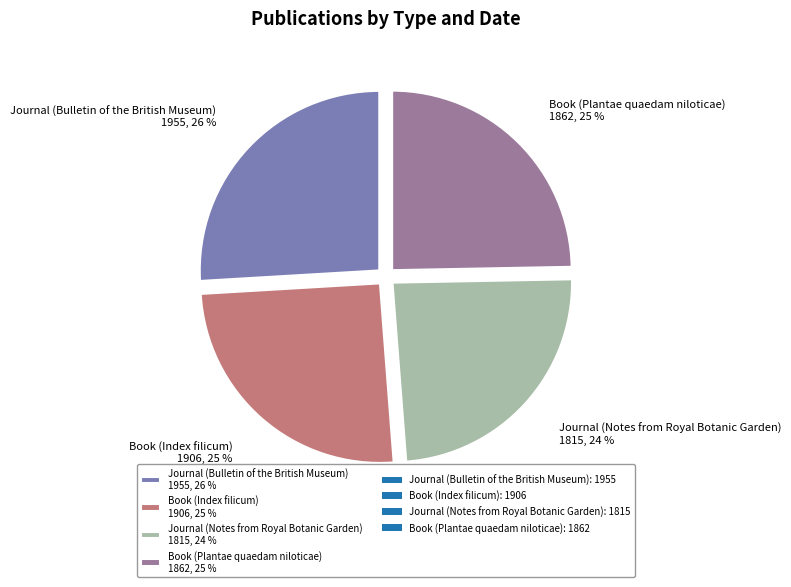

What percentage is the Journal (Notes from Royal Botanic Garden) slice, to the nearest percent?

24%